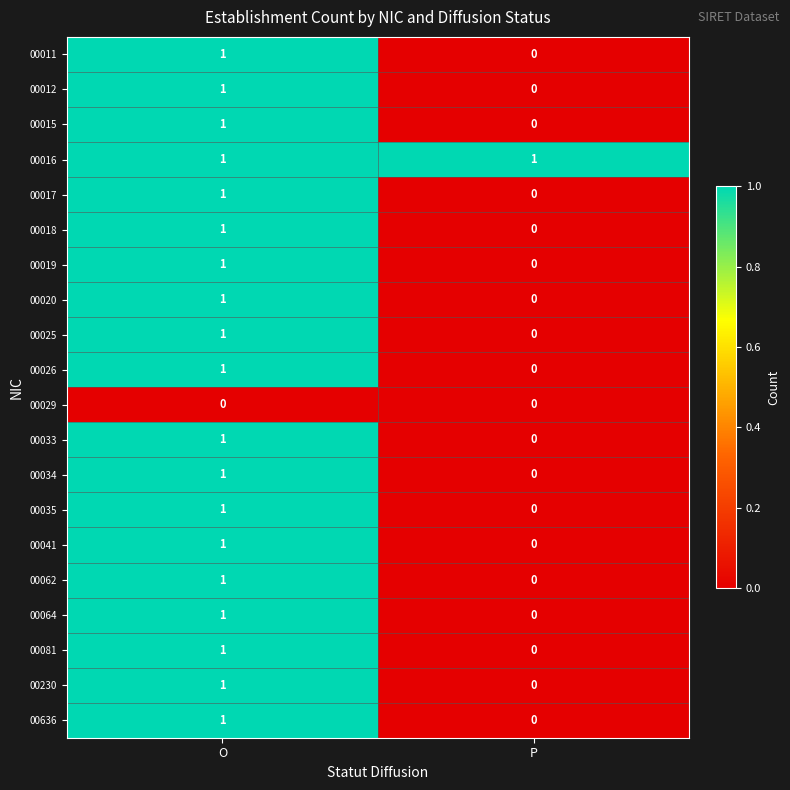

Which series has the largest total across all categories?

00016